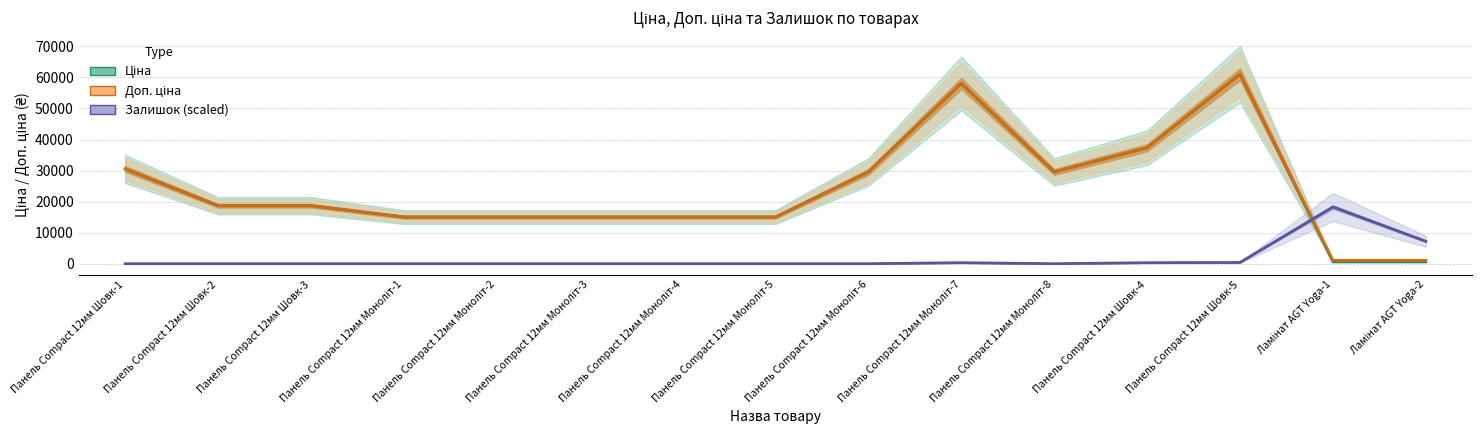

Reading left to right, list all the values displayed in this chart.

Ціна: 30512.3	18671.5	18671.5	15019.2	15019.2	15019.2	15019.2	15019.2	29548.9	58037.0	29548.9	37343.0	61024.7	586.0	586.0
Доп. ціна: 30512.3	18671.5	18671.5	15019.2	15019.2	15019.2	15019.2	15019.2	29548.9	58037.0	29548.9	37343.0	61024.7	1074.5	1074.5
Залишок (scaled): 0.0	0.0	0.0	0.0	0.0	0.0	0.0	0.0	0.0	317.9	0.0	317.9	397.4	18280.9	7206.4